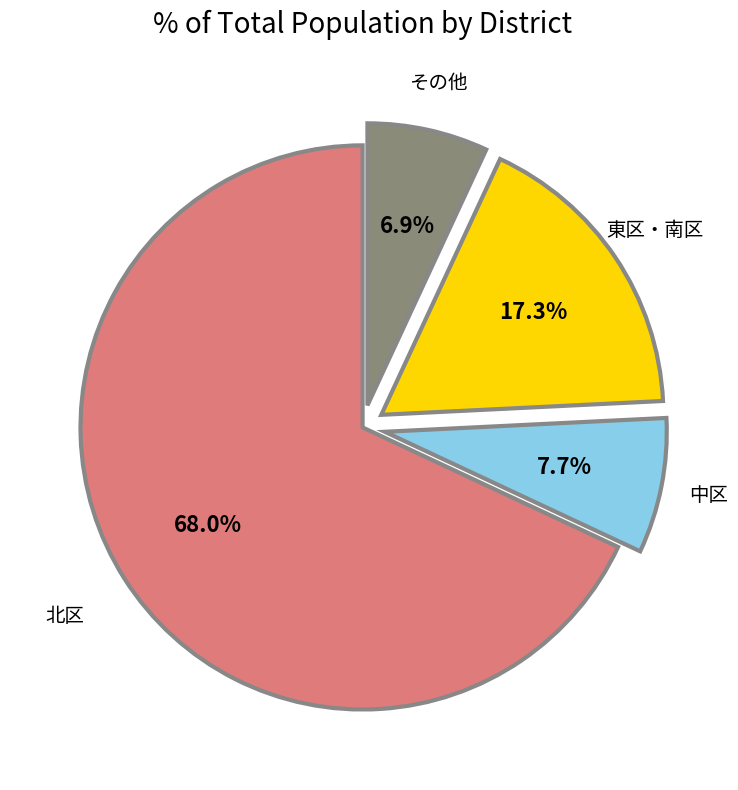

Which category accounts for the majority?

北区